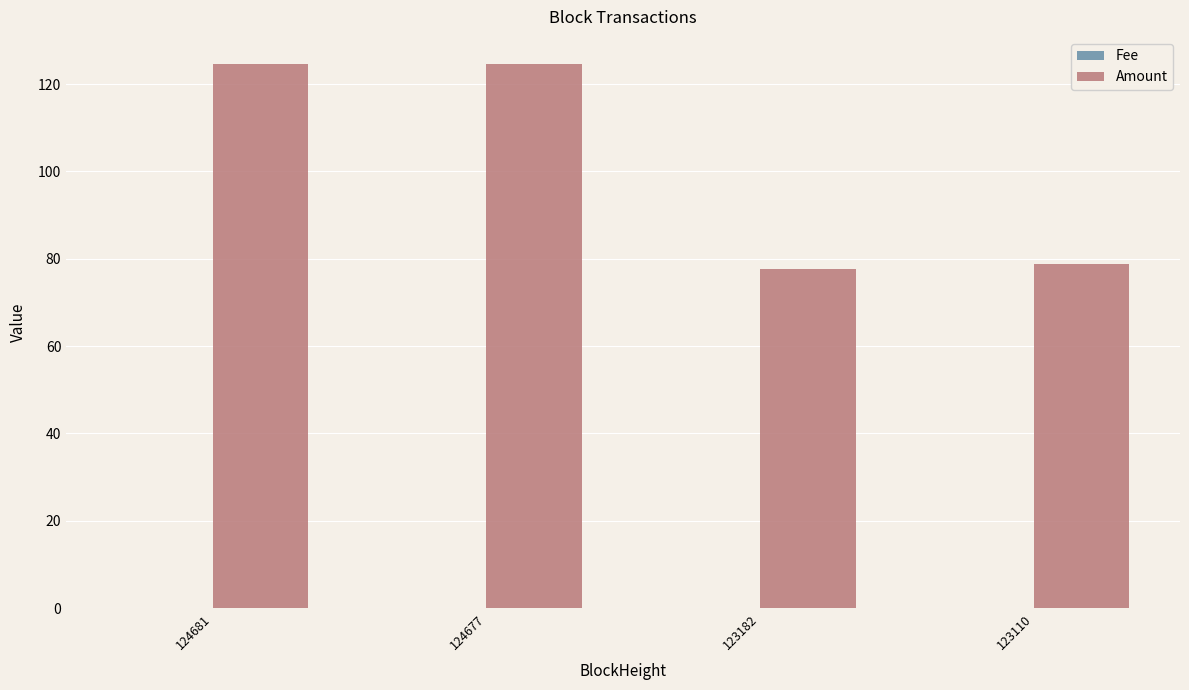

What is the maximum value for Amount?

124.6